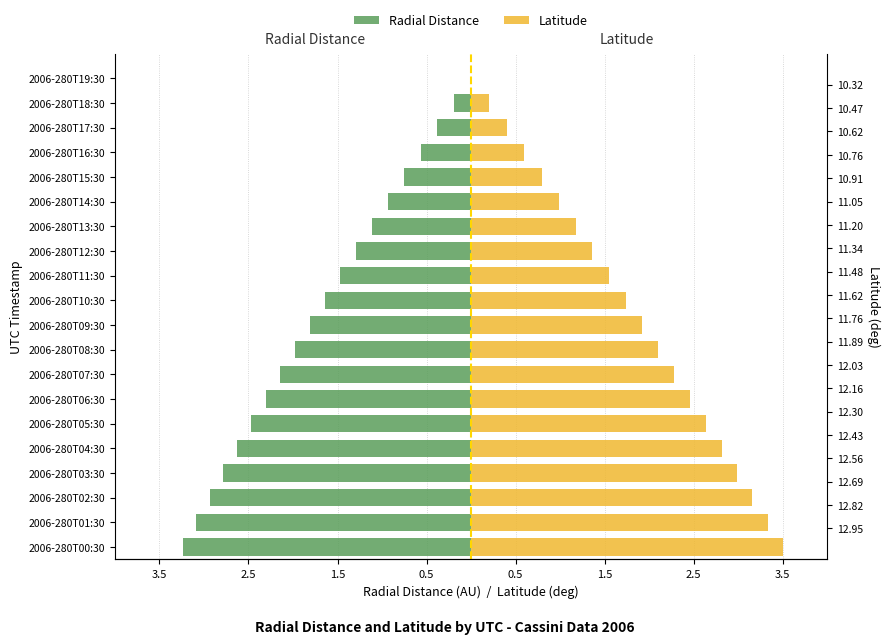

How many values in the Radial Distance series exceed -1?

6